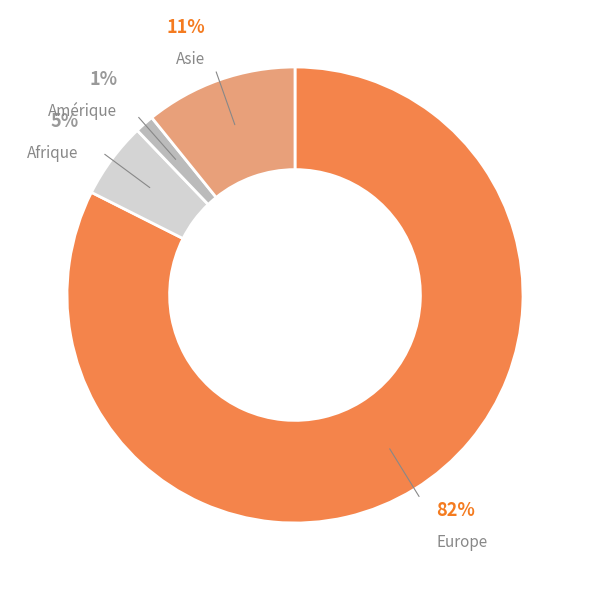

Does any single category account for the majority?

Yes